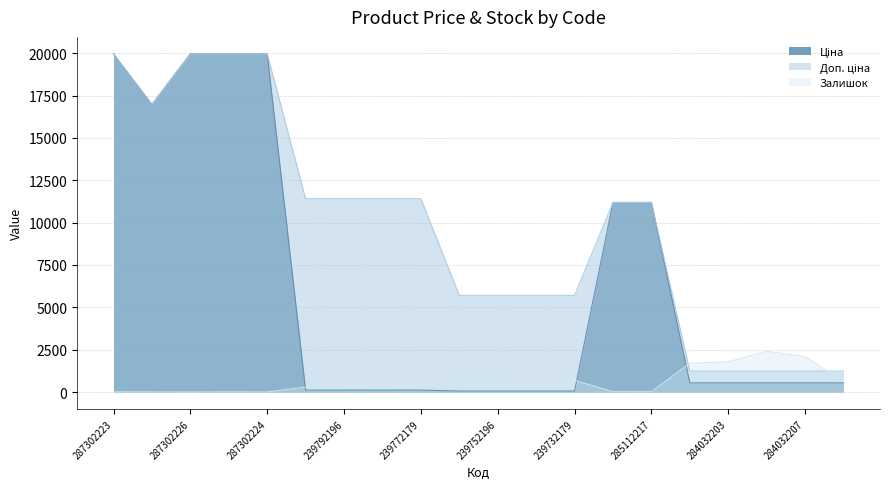

What is the label of the 10th point from the right?

239752196